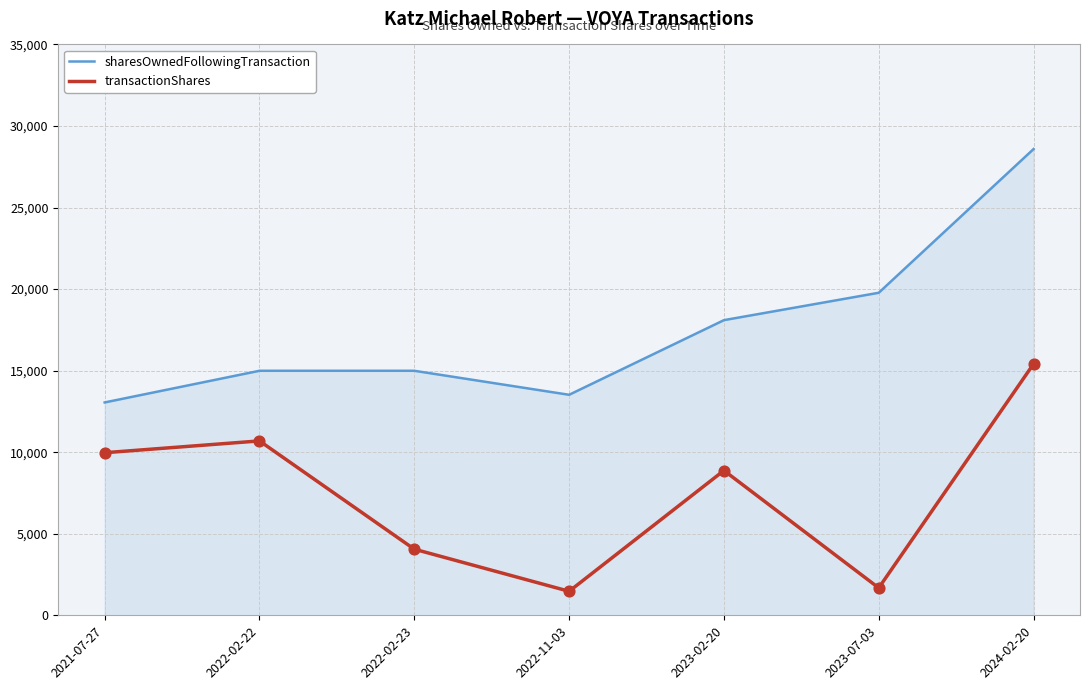

At which category is the sum across all series the highest?

2024-02-20